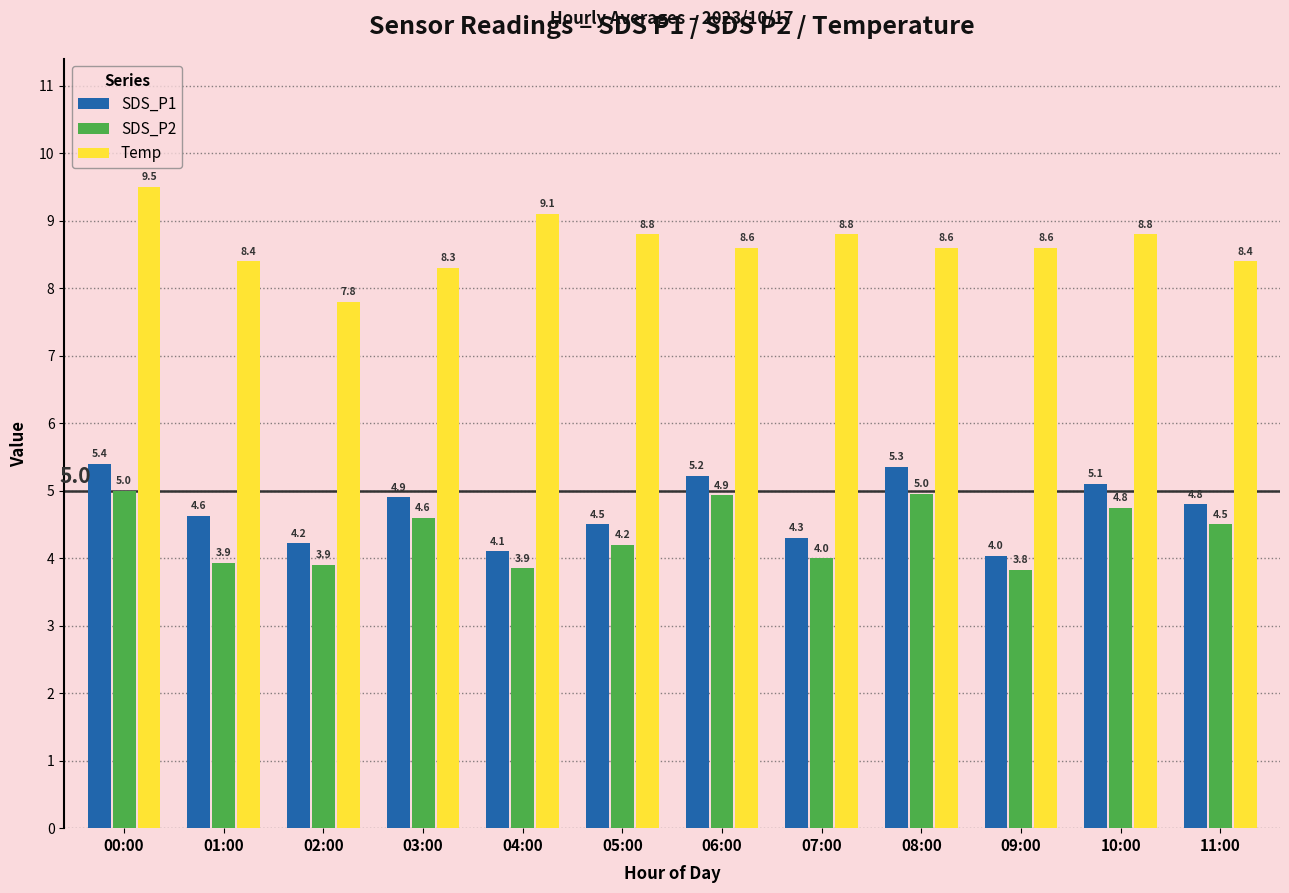

How many values in the Temp series are below 8?

1